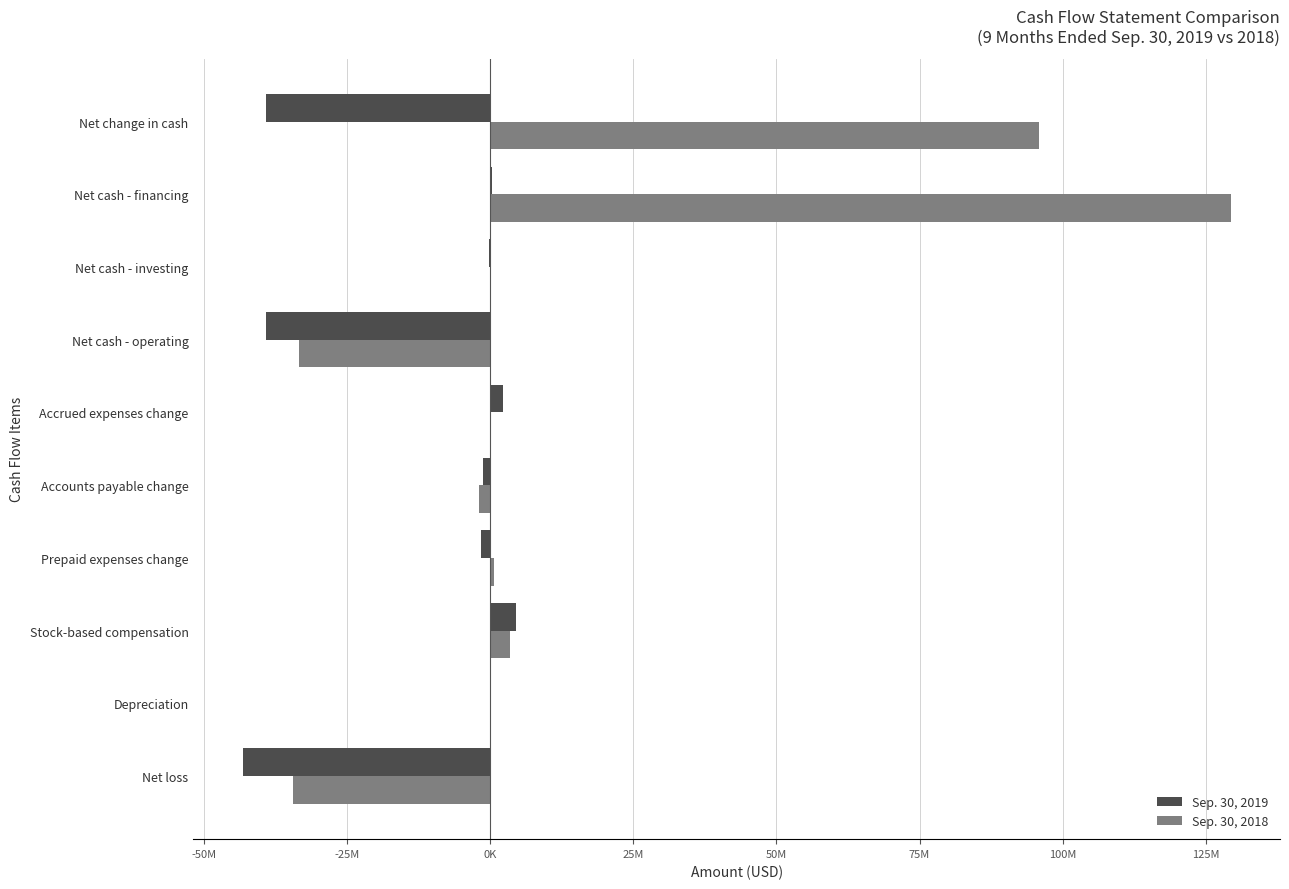

Count the number of data series in this chart.

2